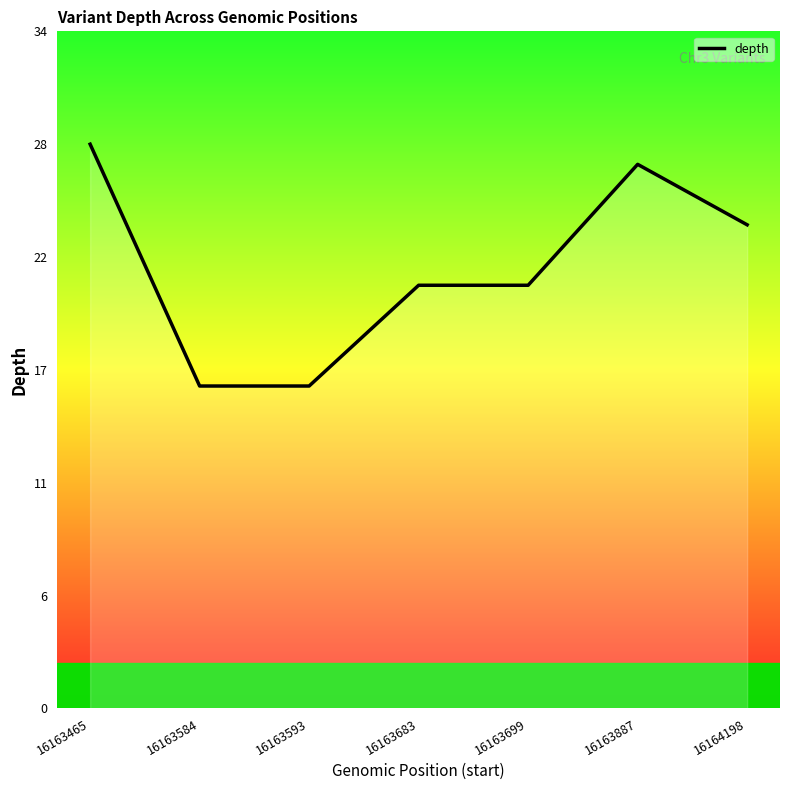

What is the difference between the second highest and second lowest values?

11